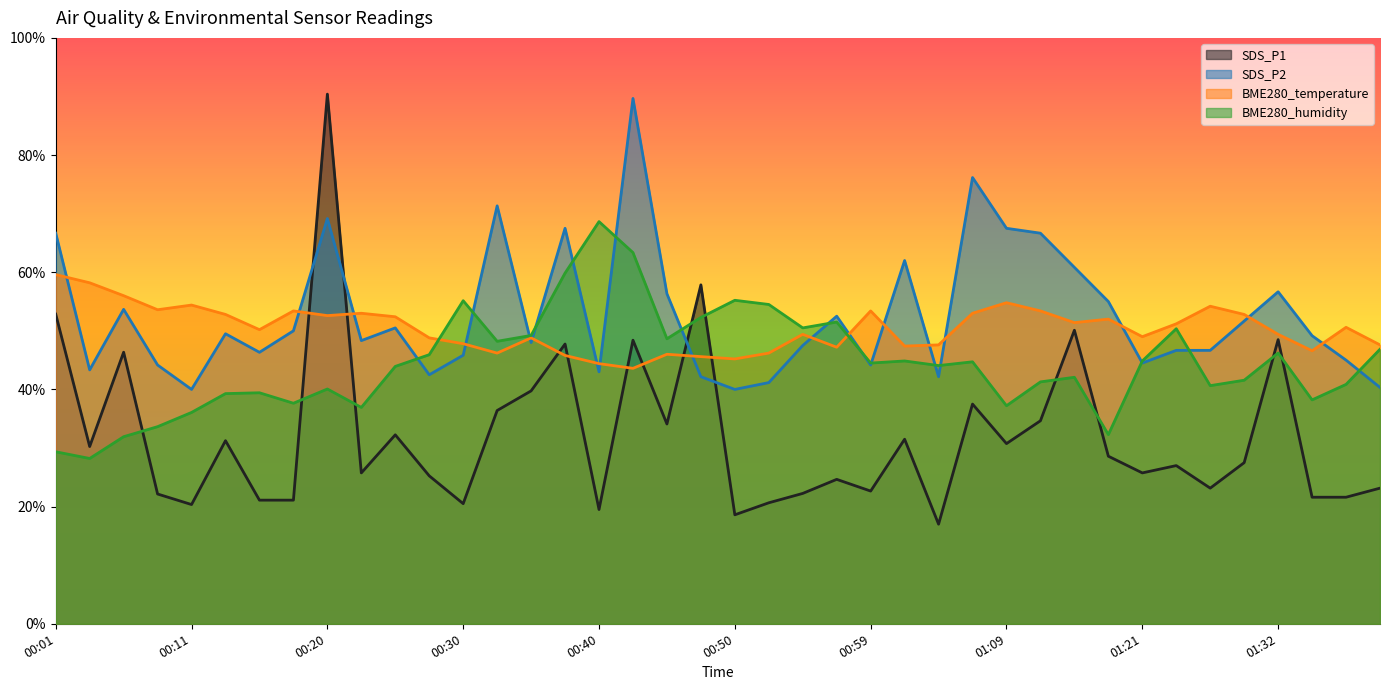

What is the label of the 28th point from the right?

00:30